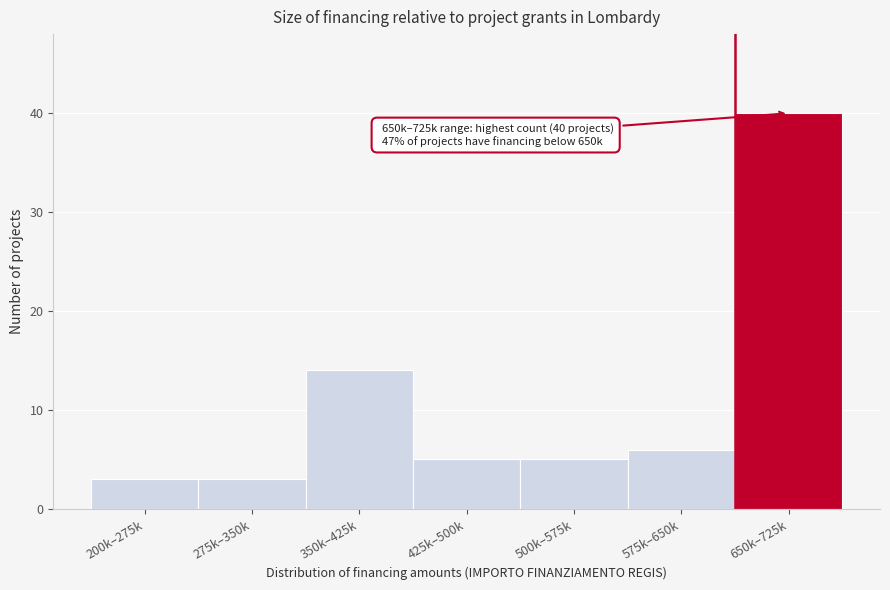

Reading left to right, what are all the values shown in this chart?

3	3	14	5	5	6	40